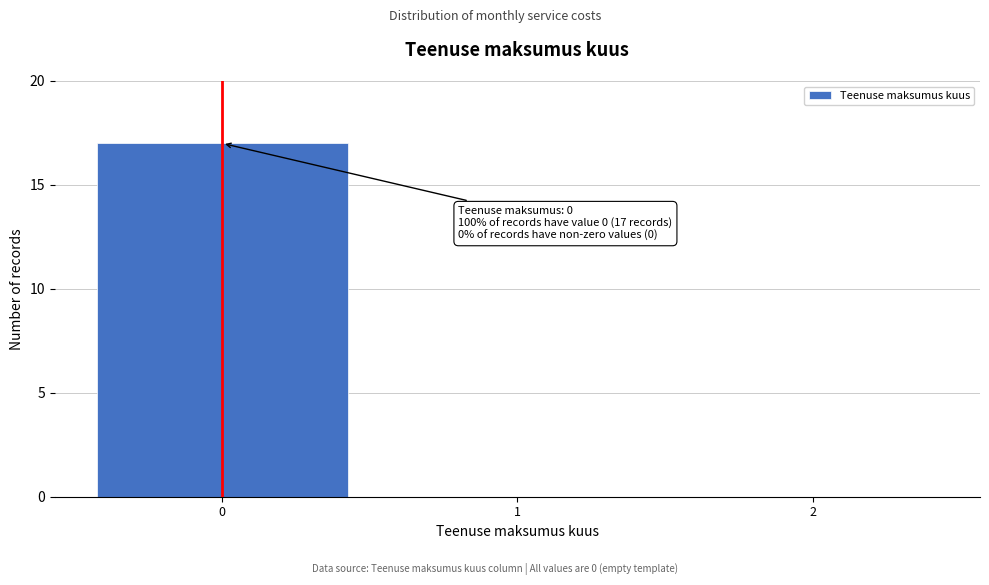

Reading left to right, extract all data points from this chart.

0=17	1=0	2=0